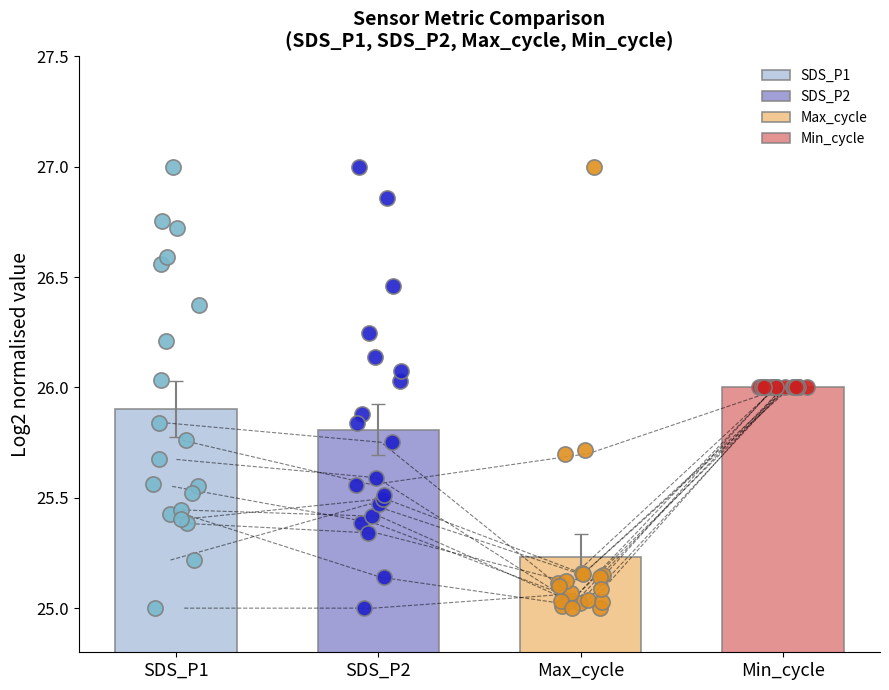

Which series has the largest Y range (max minus min)?

SDS_P1